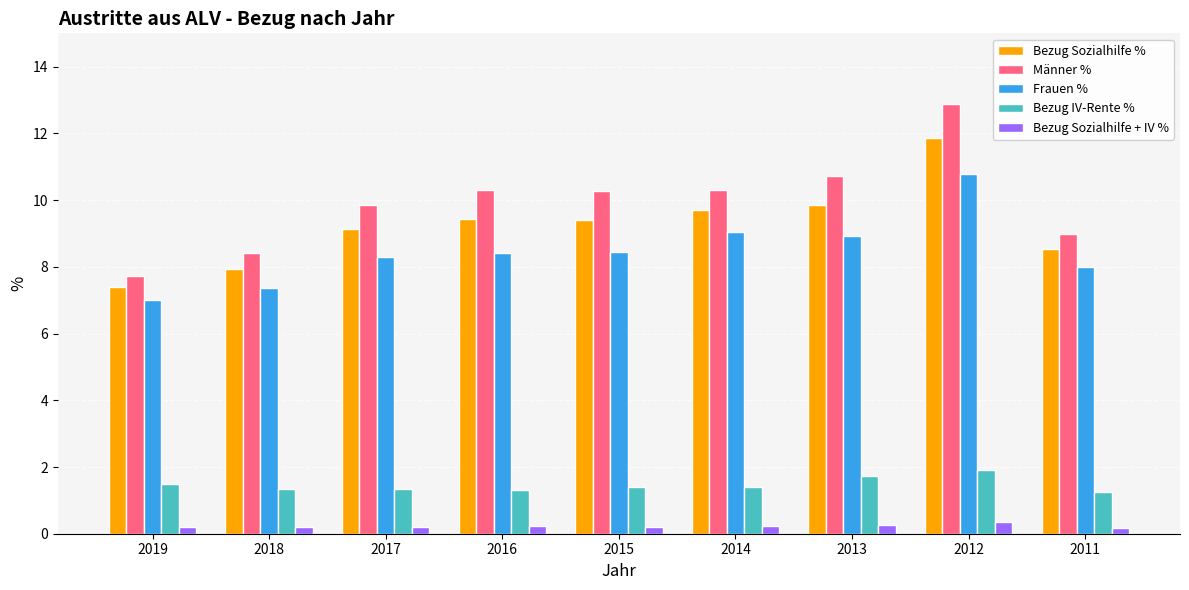

How many bars are there in total?

45